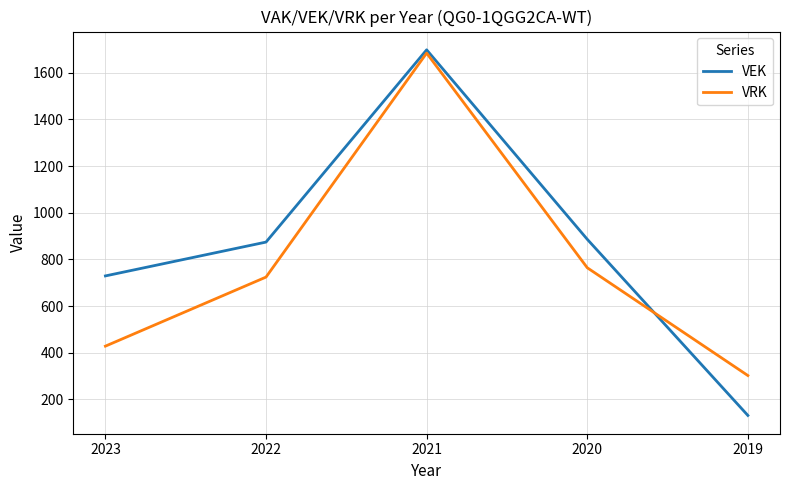

After their last crossing, which series has the higher values: VEK or VRK?

VRK